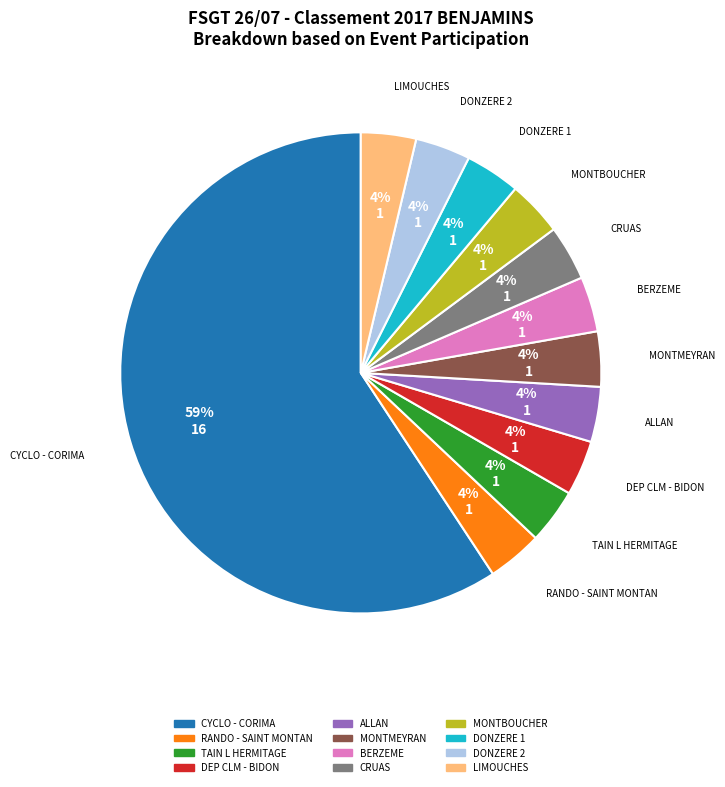

To the nearest percent, what is the average slice percentage?

8%